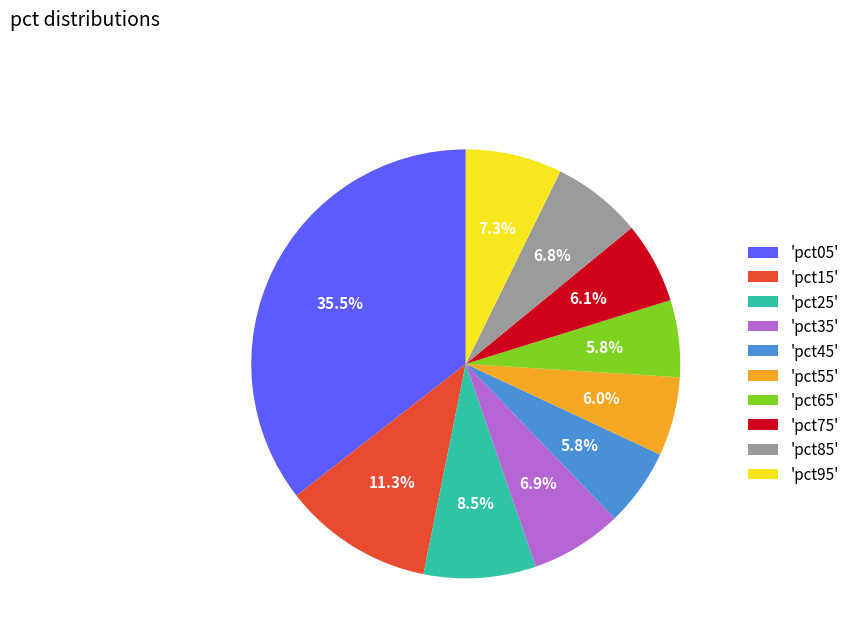

Do 'pct05' and 'pct85' together represent more than half of the pie?

No